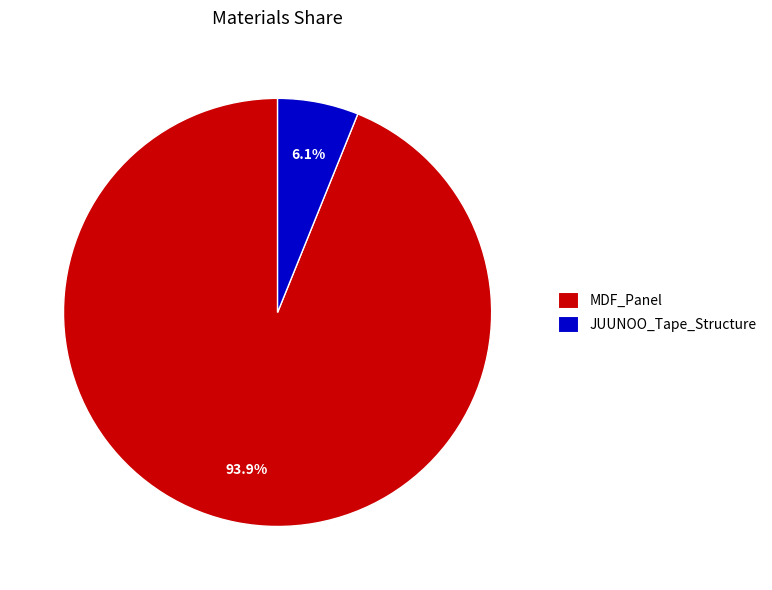

Which category has the biggest portion of the pie?

MDF_Panel